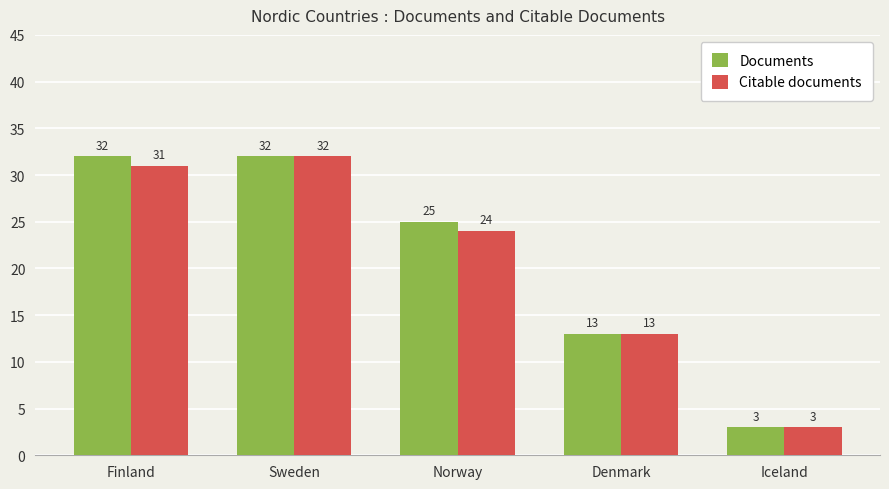

The Documents series shows 42 at Norway. True or false?

False